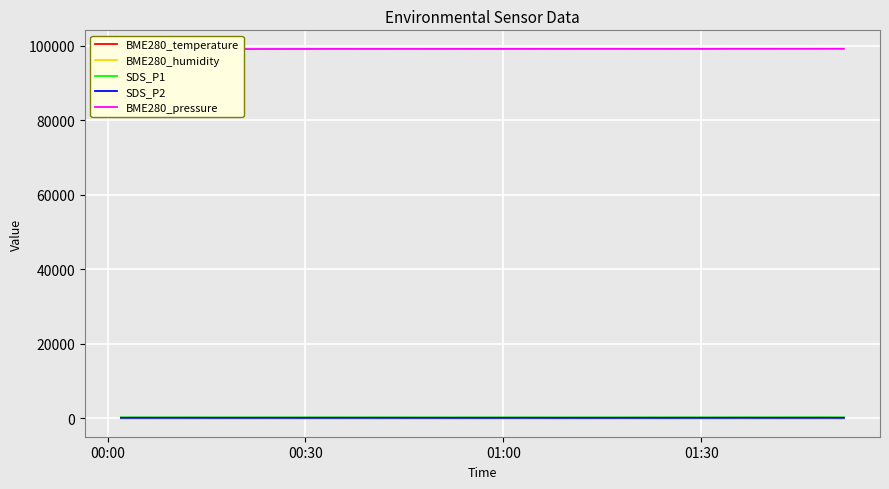

What is the sum of all SDS_P2 values?

5330.8